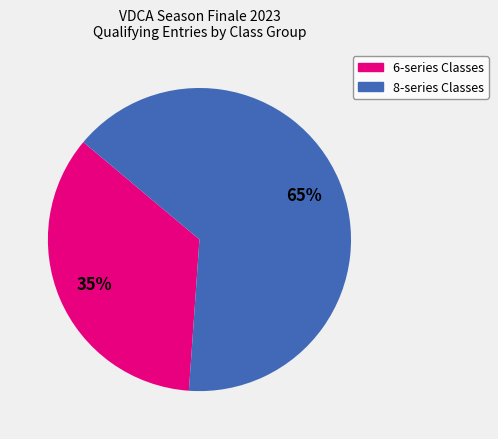

Count the number of slices in the pie.

2